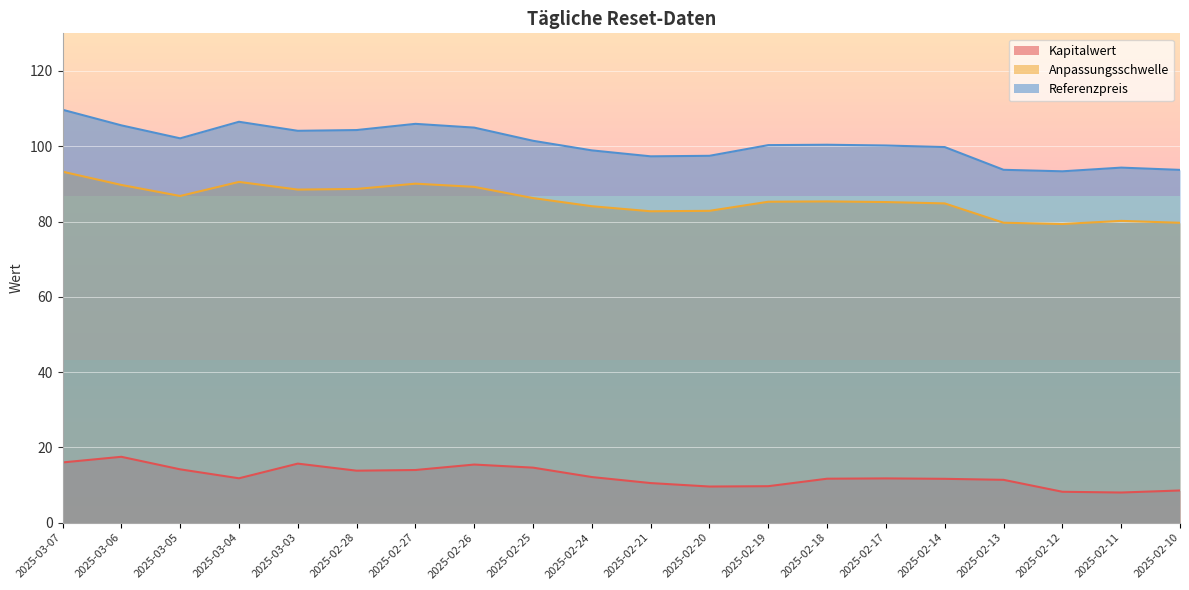

What position from the left is 2025-02-11?

19